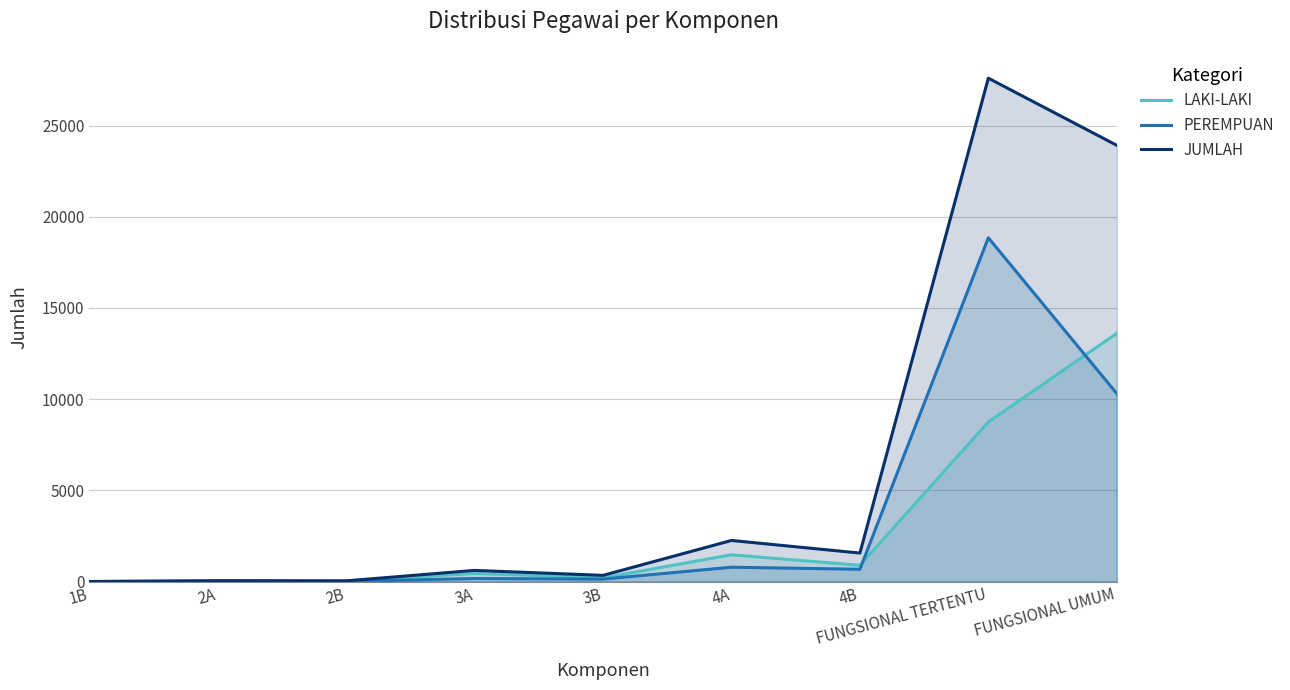

Reading left to right, what are all the values shown in this chart?

LAKI-LAKI: 1B=1	2A=32	2B=30	3A=445	3B=204	4A=1467	4B=889	FUNGSIONAL TERTENTU=8751	FUNGSIONAL UMUM=13610
PEREMPUAN: 1B=0	2A=12	2B=8	3A=166	3B=134	4A=785	4B=672	FUNGSIONAL TERTENTU=18848	FUNGSIONAL UMUM=10307
JUMLAH: 1B=1	2A=44	2B=38	3A=611	3B=338	4A=2252	4B=1561	FUNGSIONAL TERTENTU=27599	FUNGSIONAL UMUM=23917